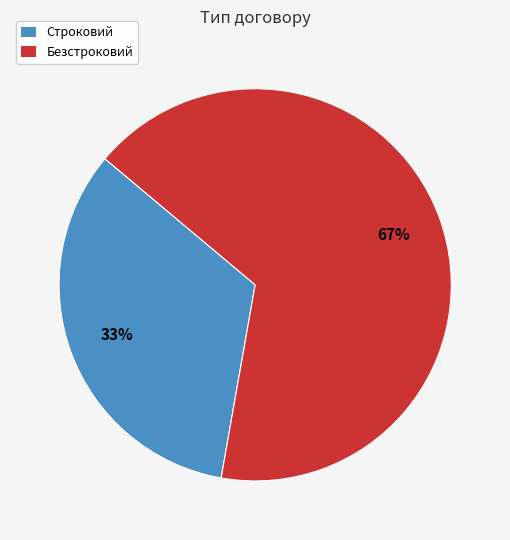

Count the number of slices in the pie.

2